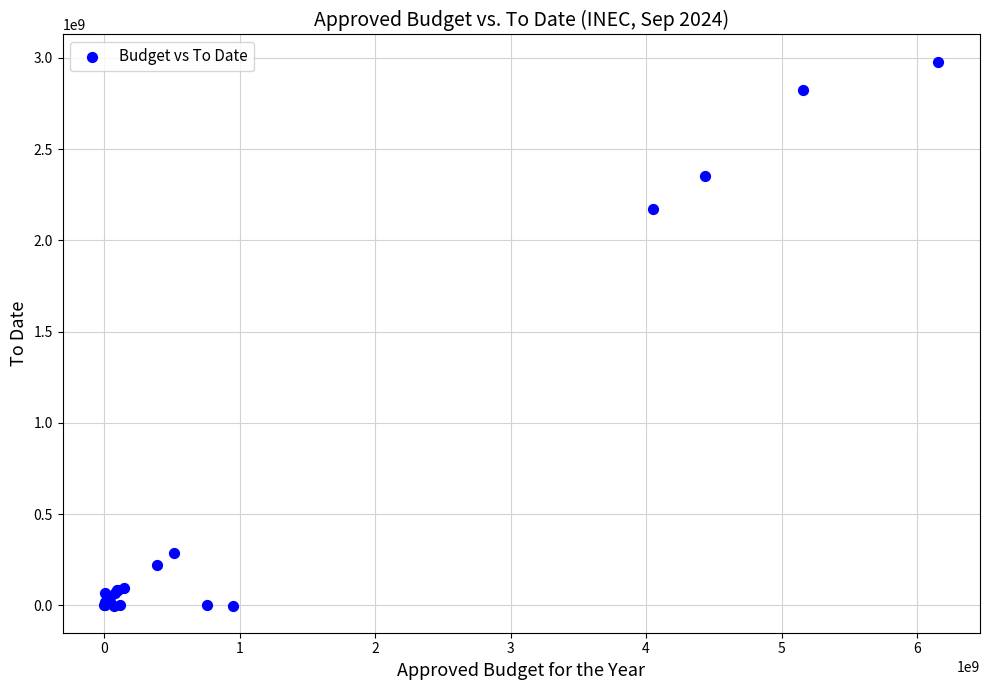

What Y value in the scatter plot is closest to 1489425237?

2172563512.7